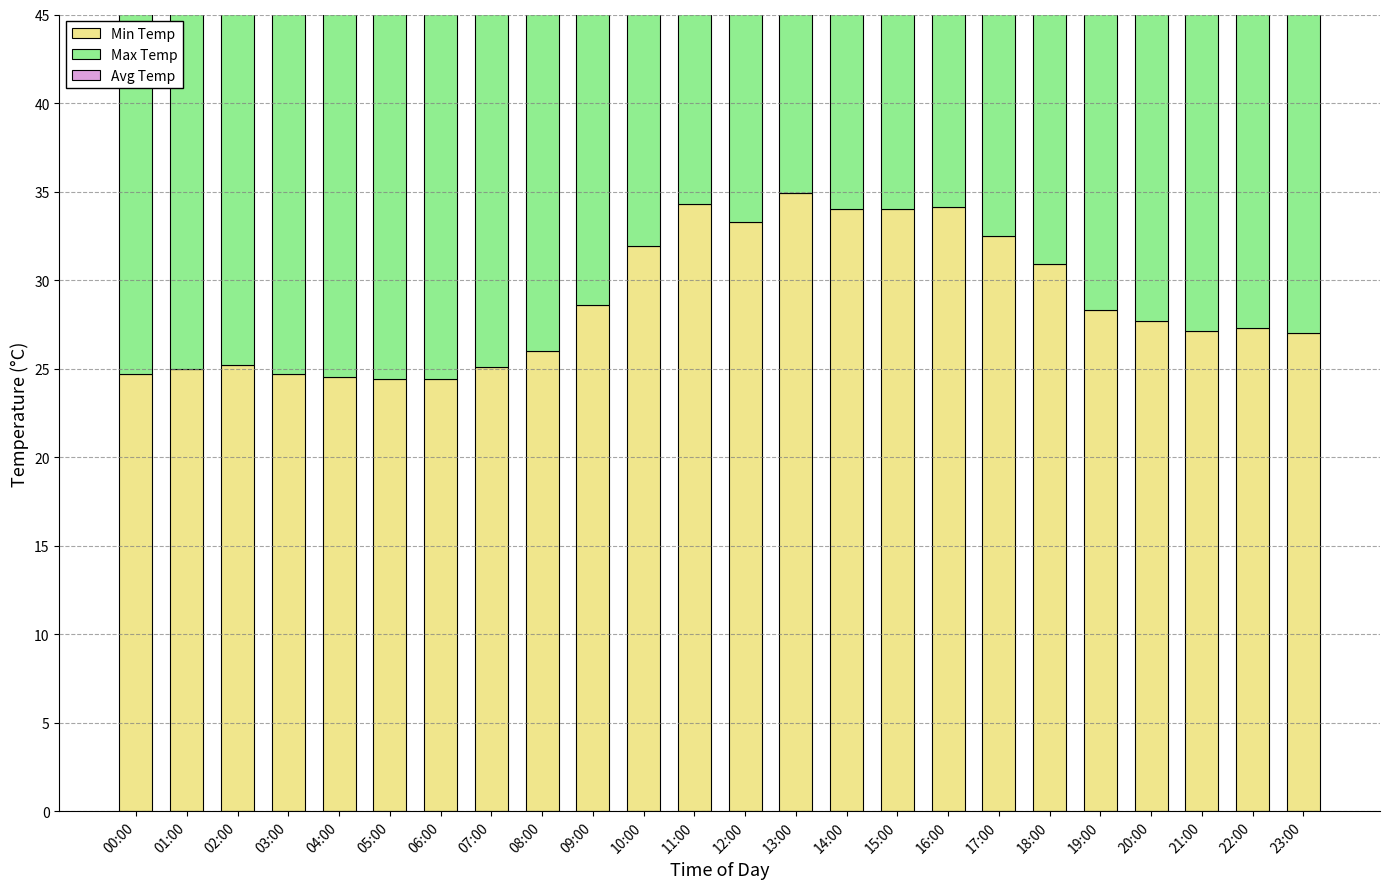

How many groups of bars are there?

24